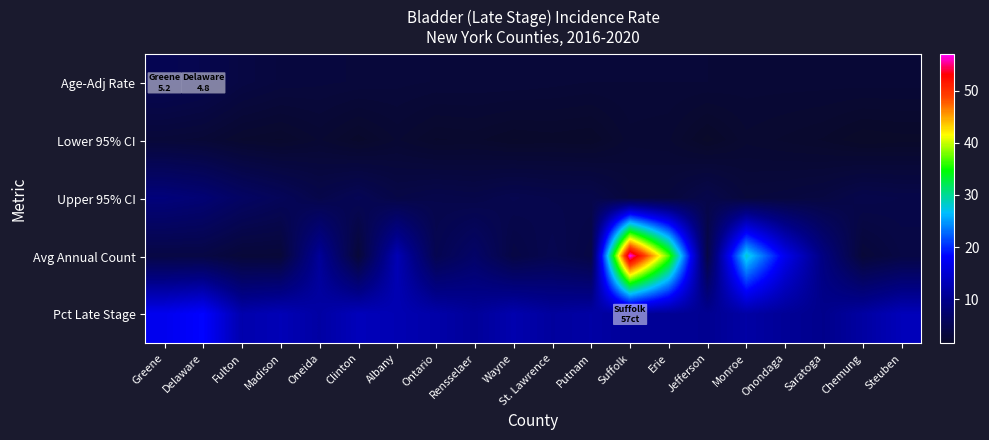

What is the difference between the highest and lowest values at Steuben?

11.6